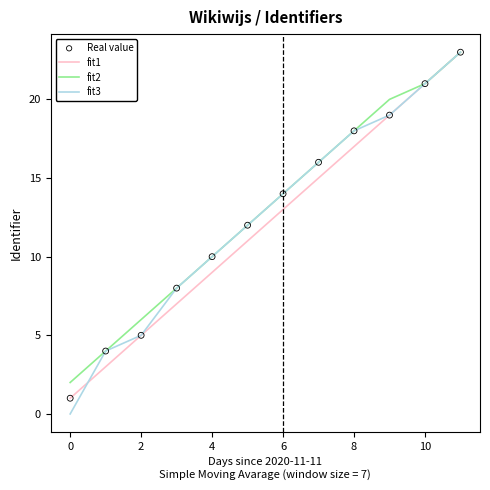

At how many categories does at least one series exceed 9?

8